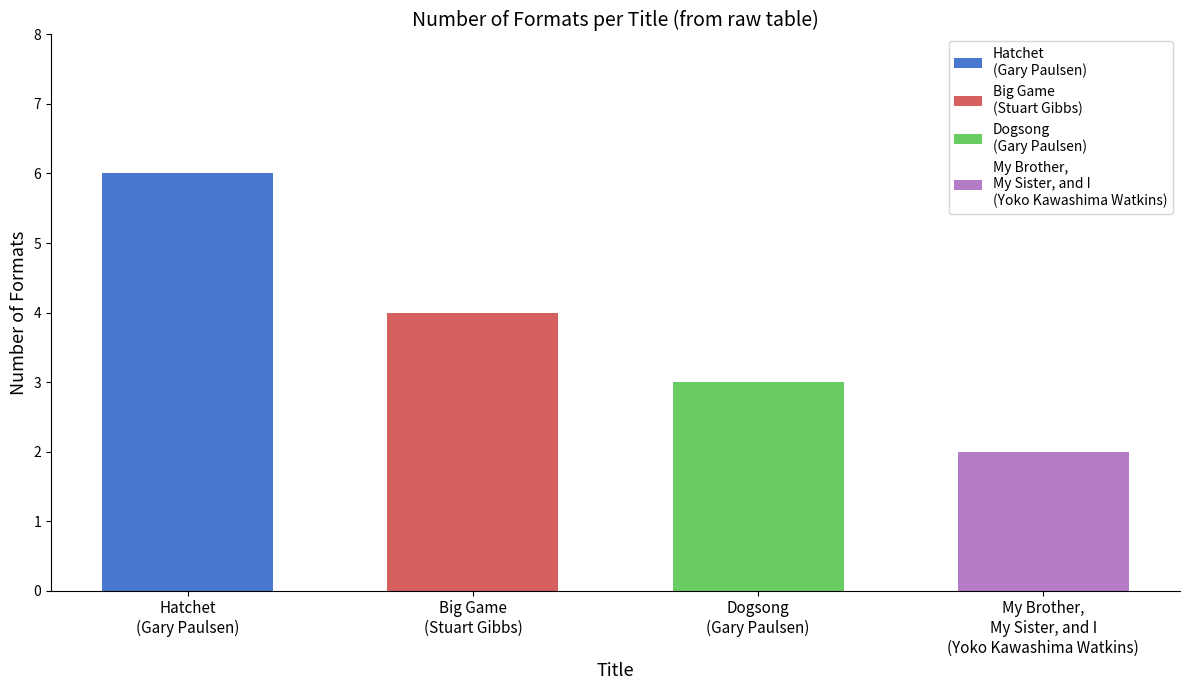

What is the ratio of the value at Yoko Kawashima Watkins (707416) - My Brother, My Sister, and I to the value at Gary Paulsen (707052) - Hatchet?

0.3